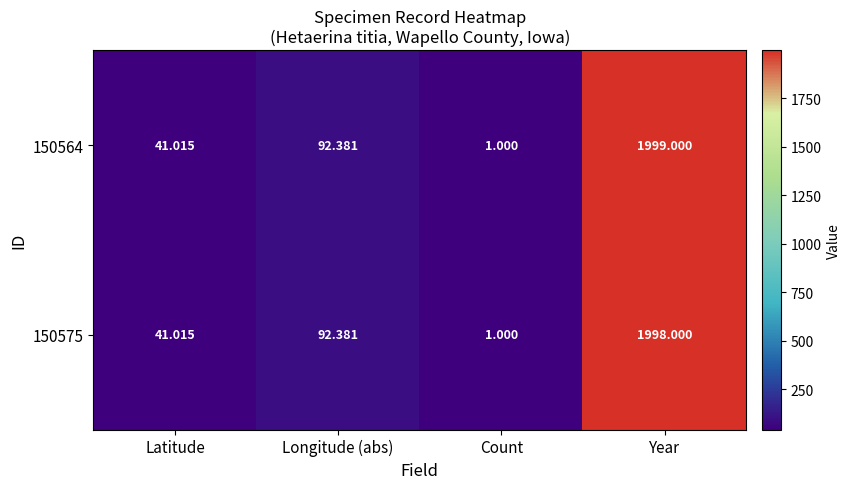

Where does the 150575 series first go above 92?

Longitude (abs)